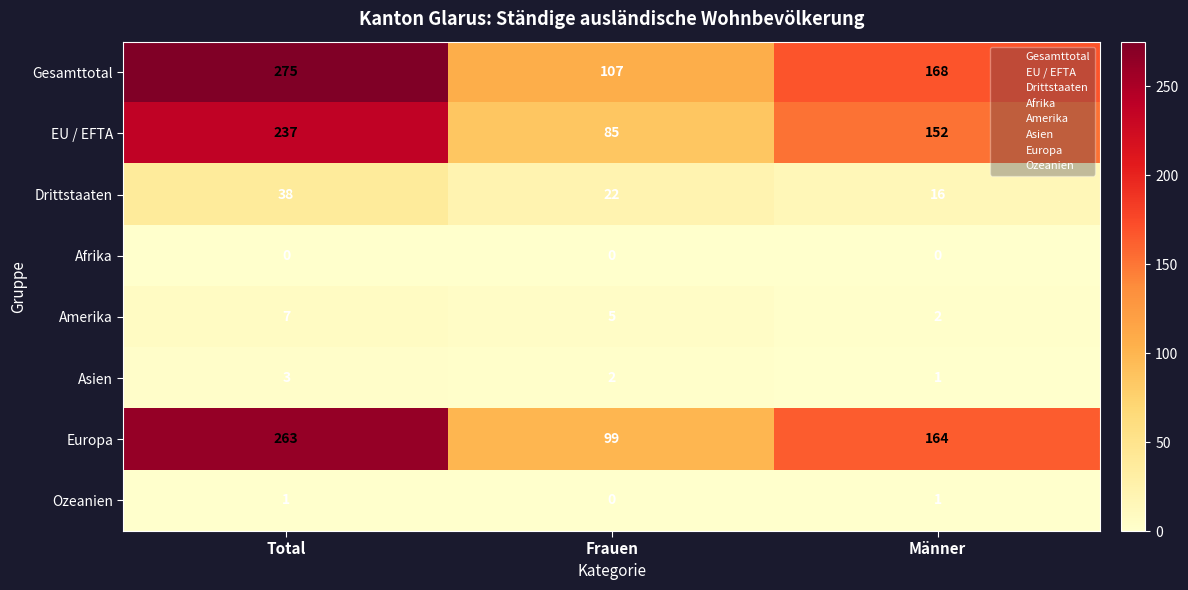

Which series has the largest range (max minus min)?

Gesamttotal